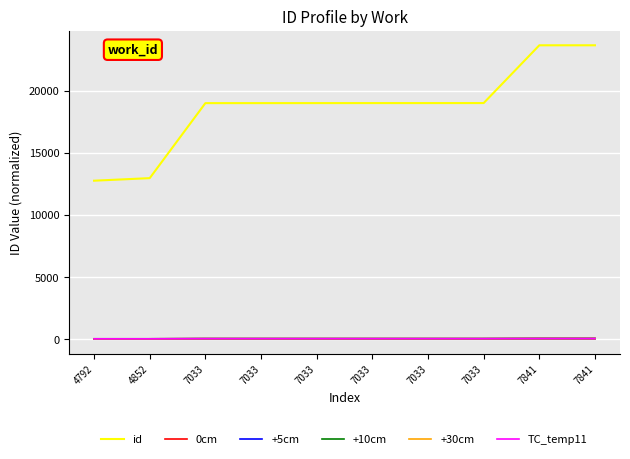

What is the minimum value for +5cm?

2.5